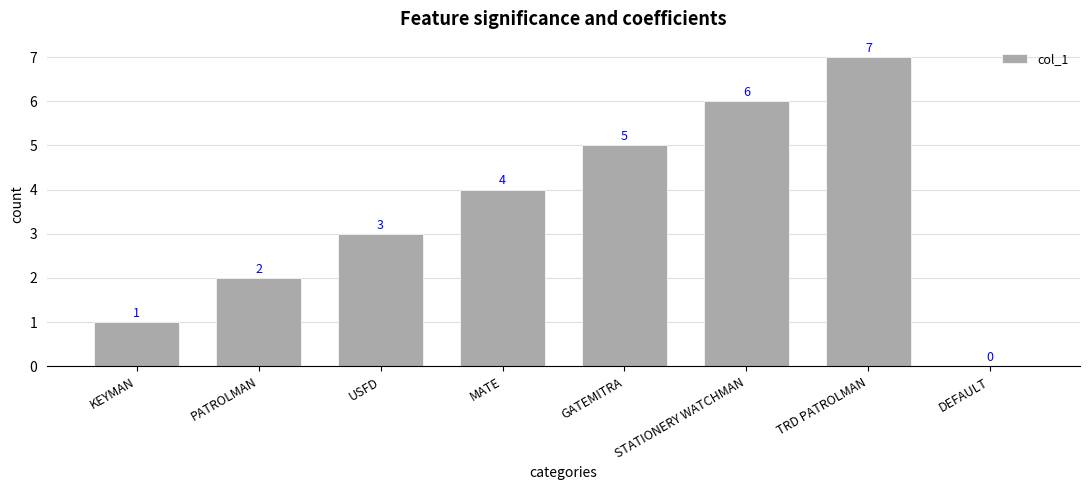

What is the sum of all values?

28